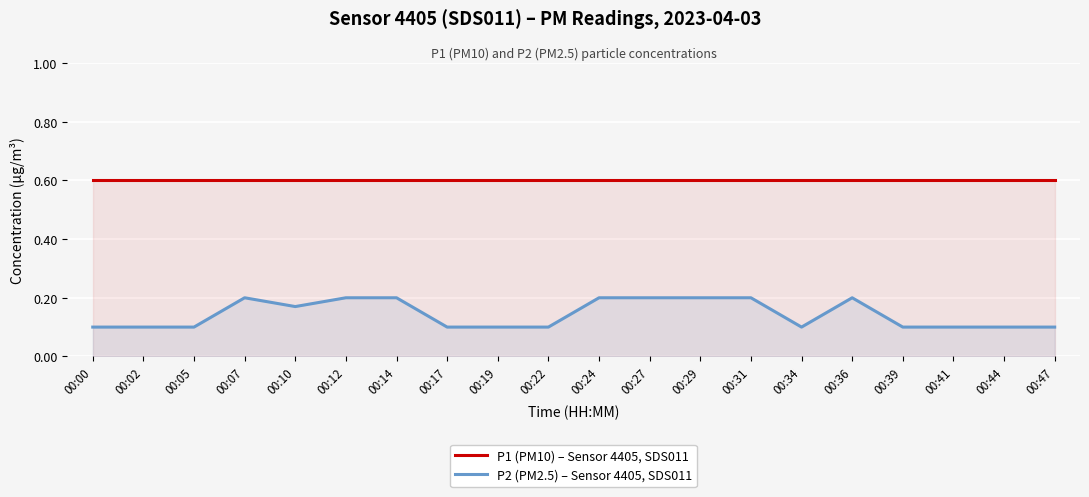

True or false: P2 (PM2.5) – Sensor 4405, SDS011 and P1 (PM10) – Sensor 4405, SDS011 cross at least once.

False